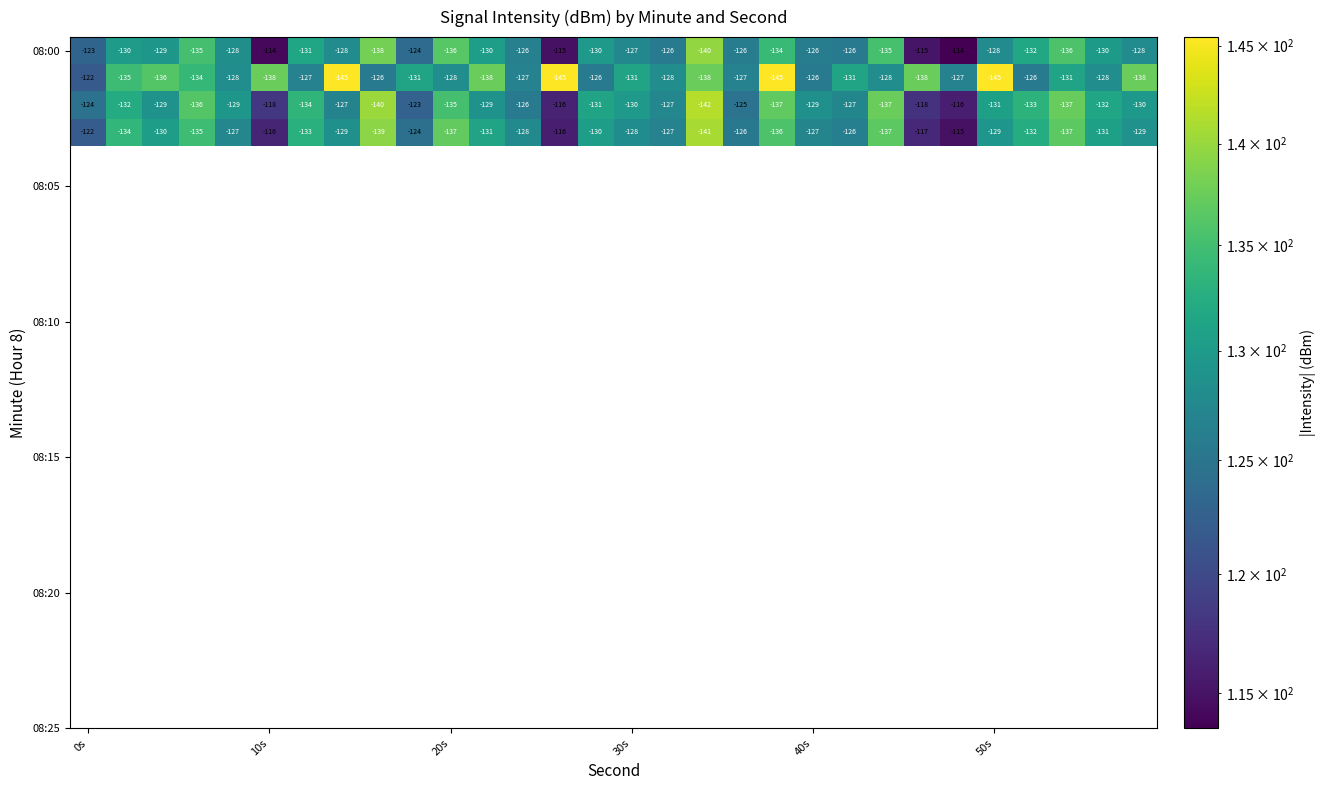

What is the greatest value displayed?

-114